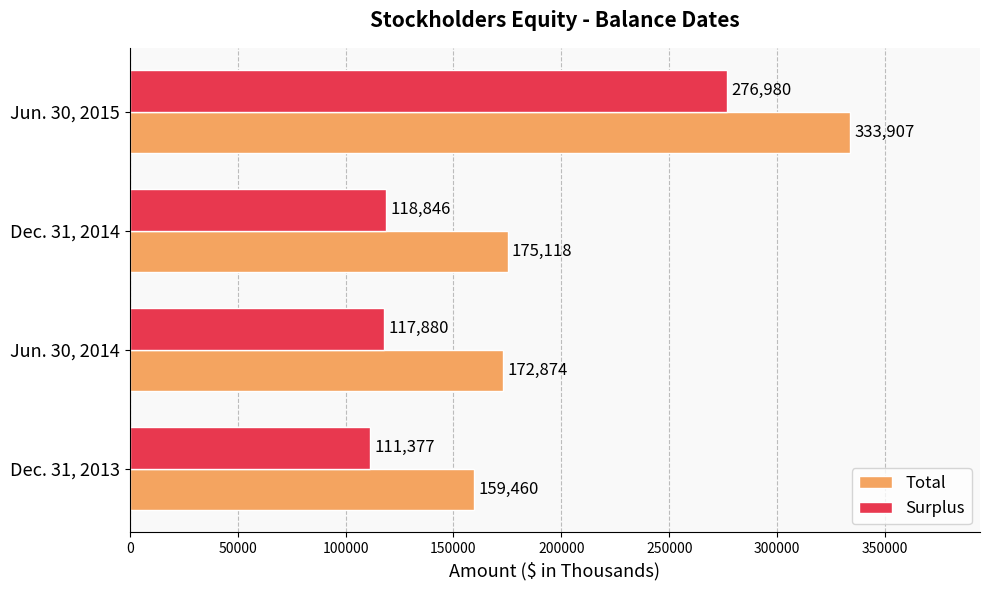

What is the difference between the maximum and second lowest values in the Total series?

161033